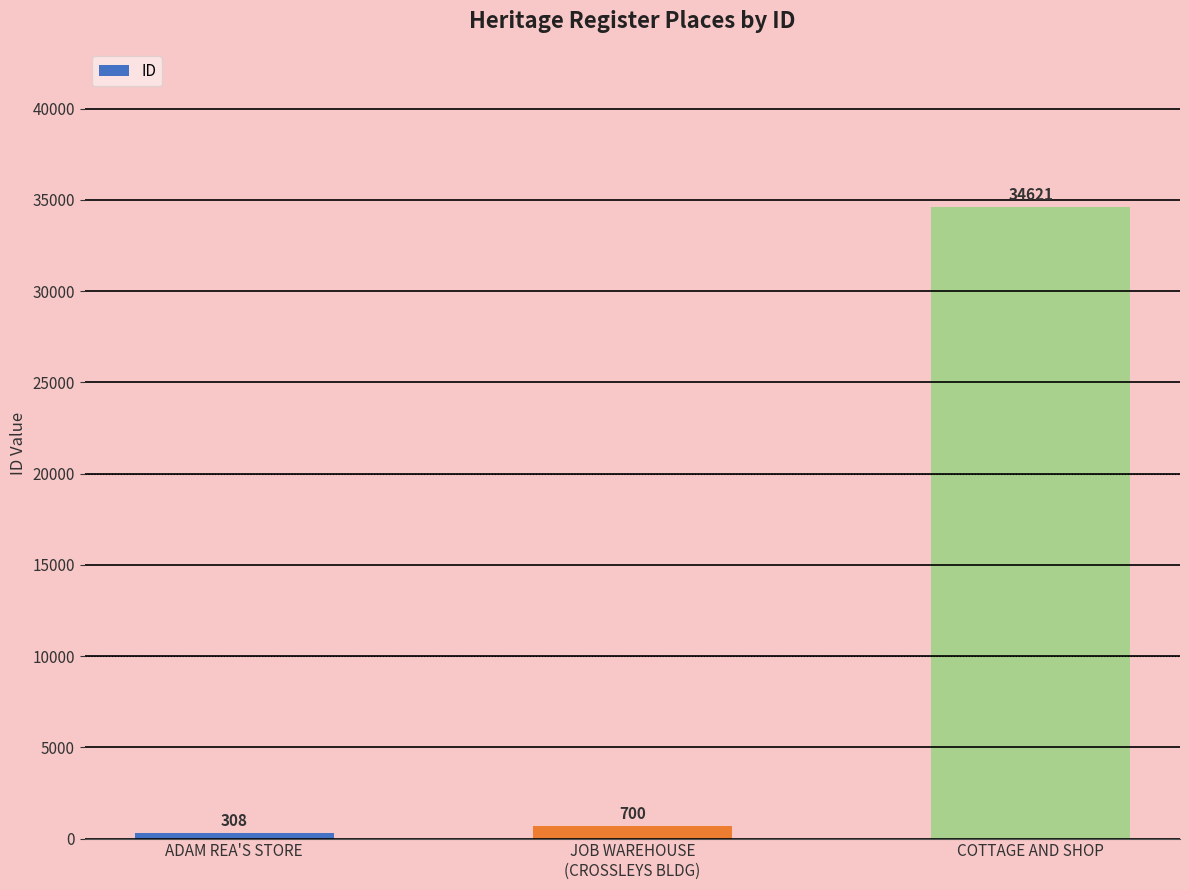

Are the bars grouped side by side (vs. stacked)?

No